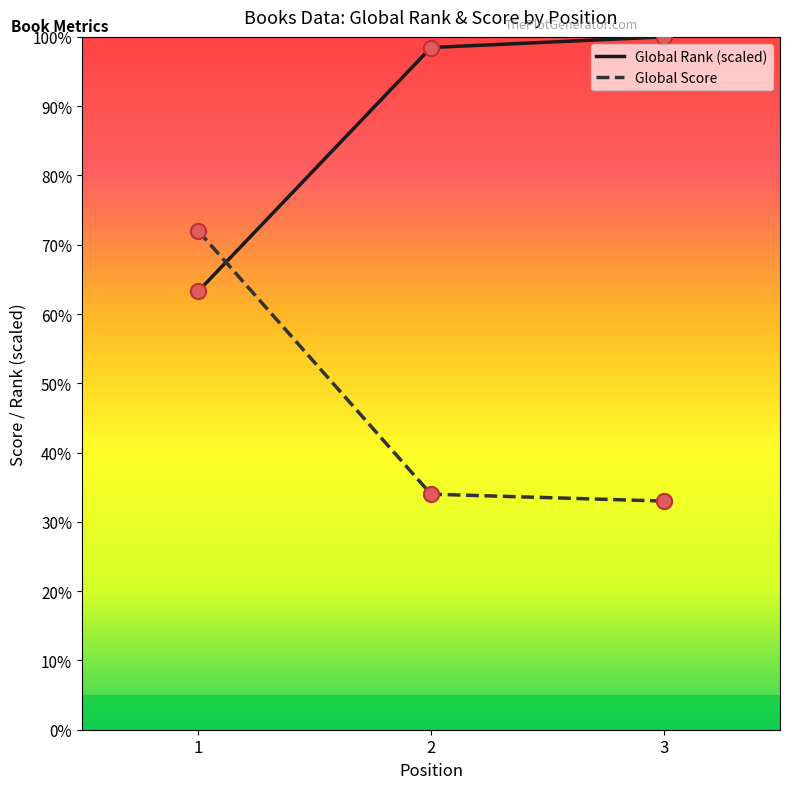

What is the spread (max minus min) of values at 2?

64.5